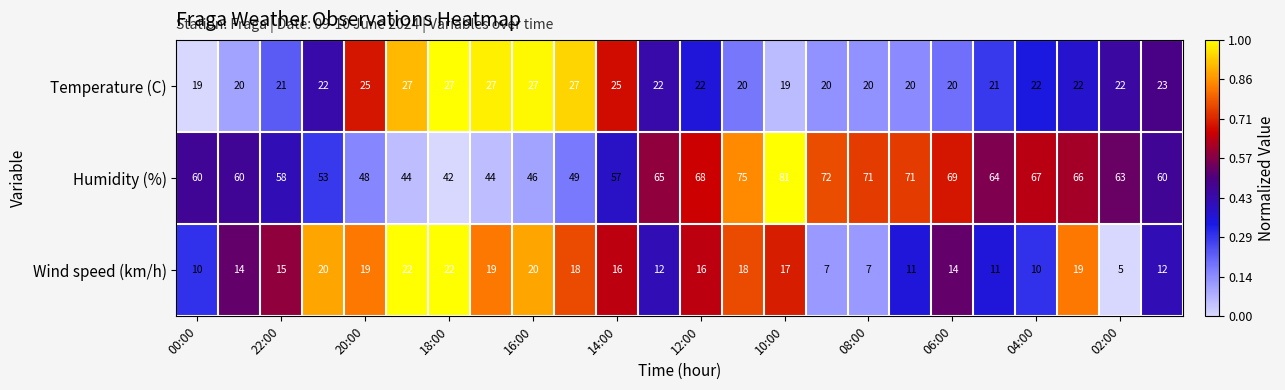

What is the maximum value shown in the chart?

81